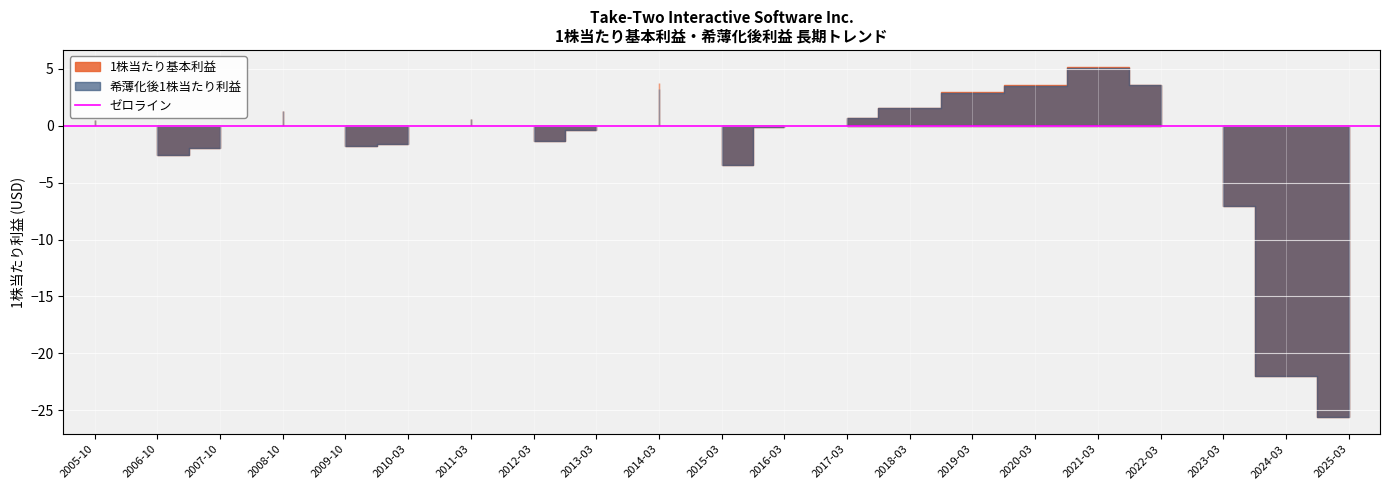

At which category does 希薄化後1株当たり利益 reach its first local valley?

2006-10